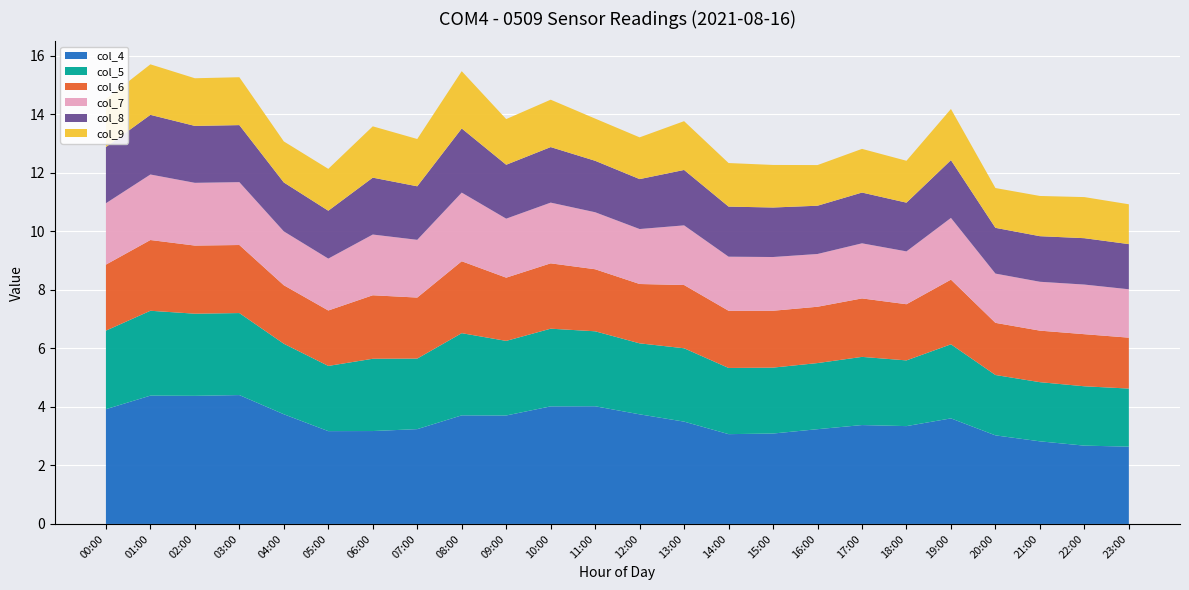

Reading left to right, extract all data points from this chart.

col_4: 3.9	4.4	4.4	4.4	3.7	3.2	3.2	3.2	3.7	3.7	4.0	4.0	3.7	3.5	3.1	3.1	3.2	3.4	3.3	3.6	3.0	2.8	2.7	2.6
col_5: 2.7	2.9	2.8	2.8	2.4	2.2	2.5	2.4	2.8	2.5	2.7	2.6	2.4	2.5	2.3	2.3	2.3	2.3	2.2	2.5	2.1	2.0	2.0	2.0
col_6: 2.3	2.4	2.3	2.3	2.0	1.9	2.2	2.1	2.5	2.2	2.2	2.1	2.0	2.2	2.0	1.9	1.9	2.0	1.9	2.2	1.8	1.8	1.8	1.7
col_7: 2.1	2.2	2.1	2.1	1.8	1.8	2.1	2.0	2.3	2.0	2.1	1.9	1.9	2.0	1.8	1.8	1.8	1.9	1.8	2.1	1.7	1.7	1.7	1.7
col_8: 1.9	2.0	1.9	1.9	1.7	1.6	1.9	1.8	2.2	1.8	1.9	1.8	1.7	1.9	1.7	1.7	1.6	1.7	1.7	2.0	1.6	1.6	1.6	1.5
col_9: 1.6	1.7	1.6	1.6	1.4	1.4	1.8	1.6	2.0	1.6	1.6	1.4	1.4	1.7	1.5	1.5	1.4	1.5	1.4	1.7	1.4	1.4	1.4	1.4